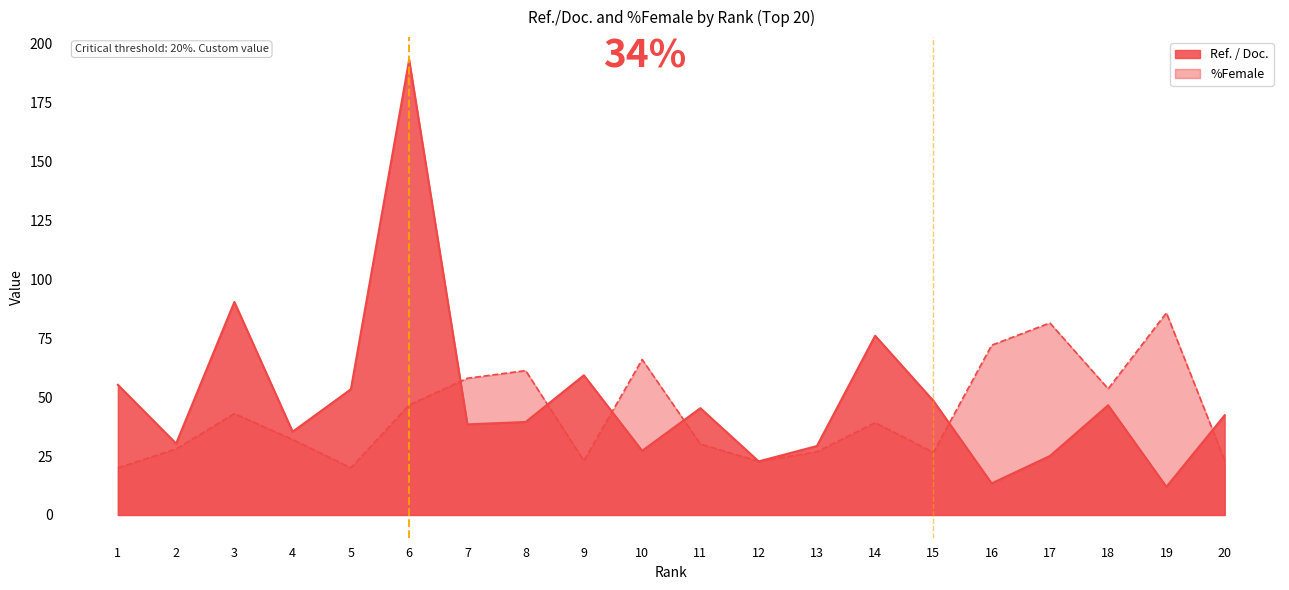

Is it true that Ref. / Doc. equals 63.5 at 4?

False